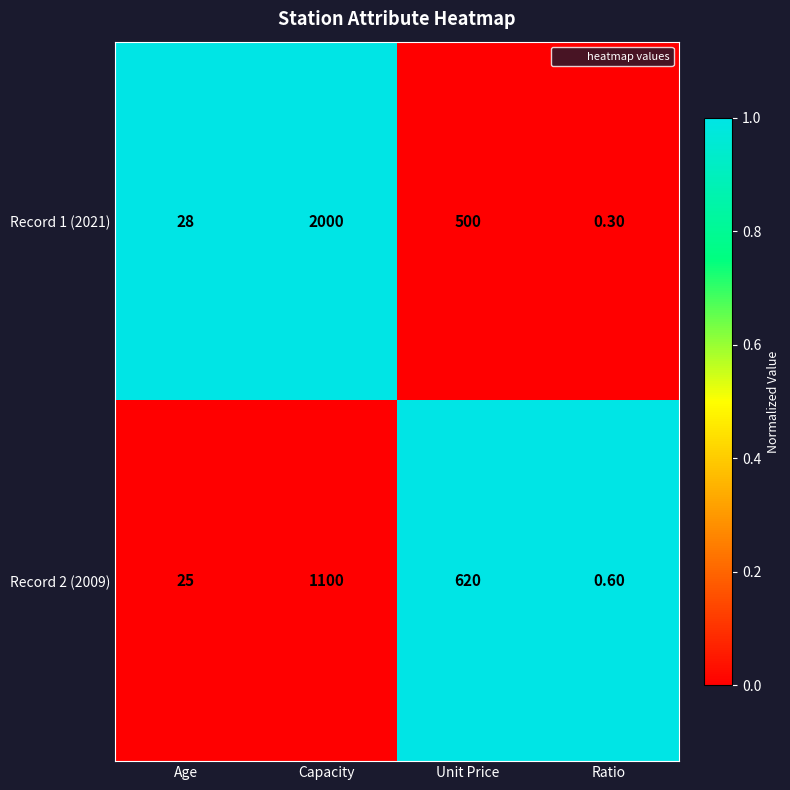

Rank the series at Unit Price from highest to lowest value.

Record 2 (2009), Record 1 (2021)